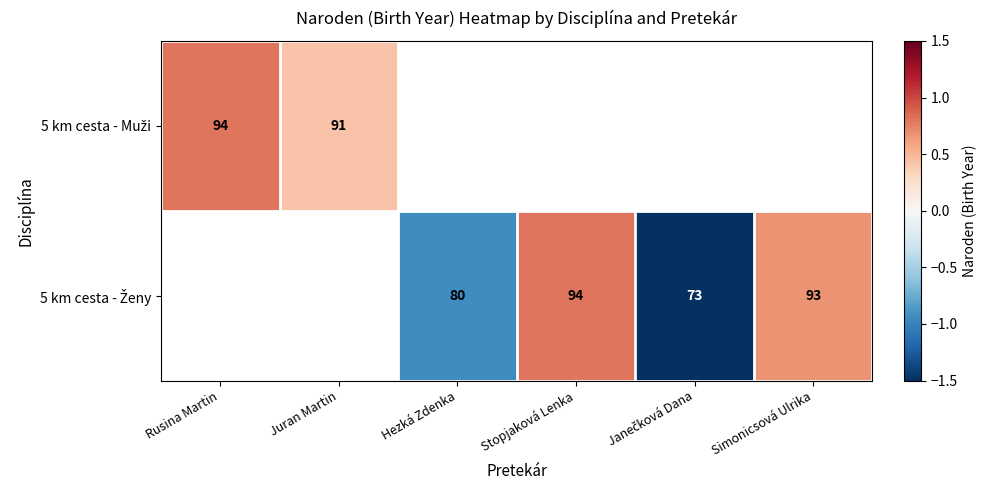

What is the approximate value of 5 km cesta - Ženy at Hezká Zdenka?

-0.9